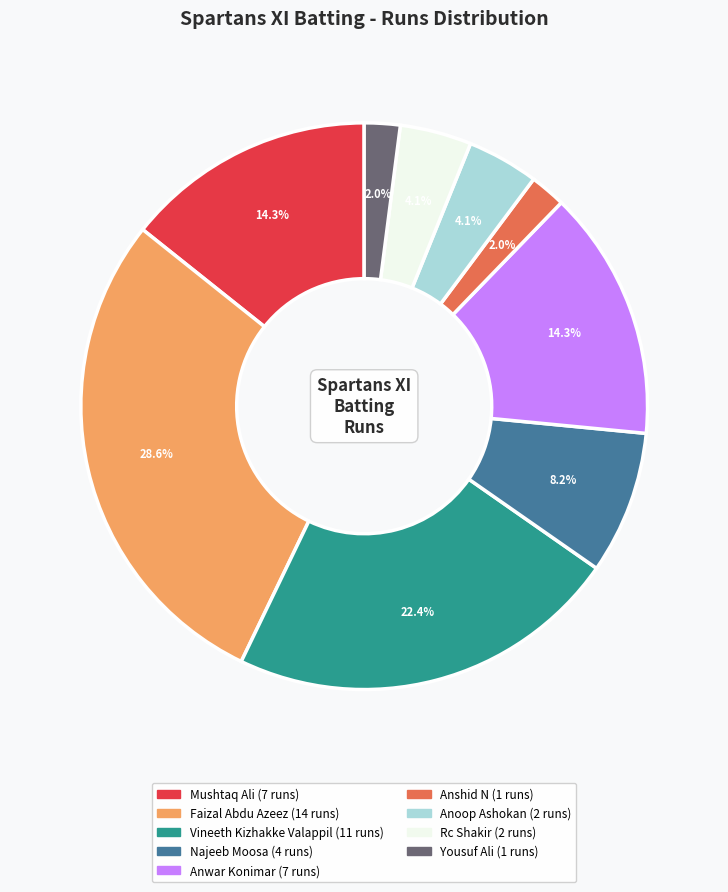

Is there a majority slice in this chart?

No